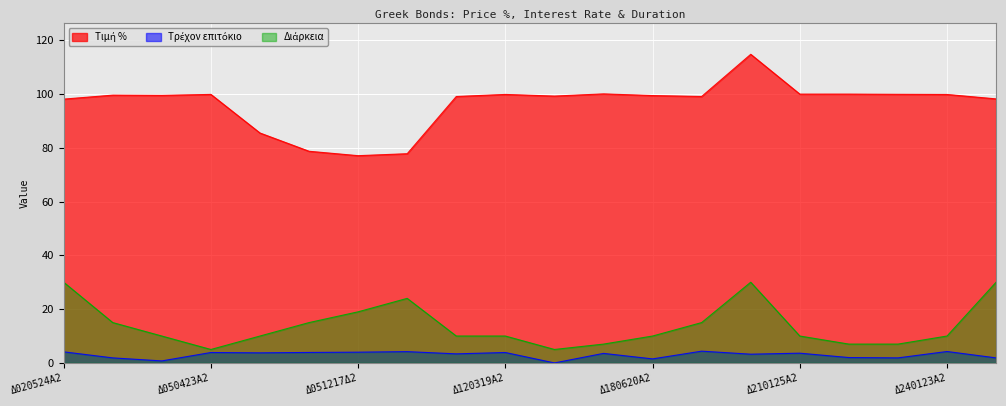

At which category does the chart reach its minimum across all series?

Δ120521Α2